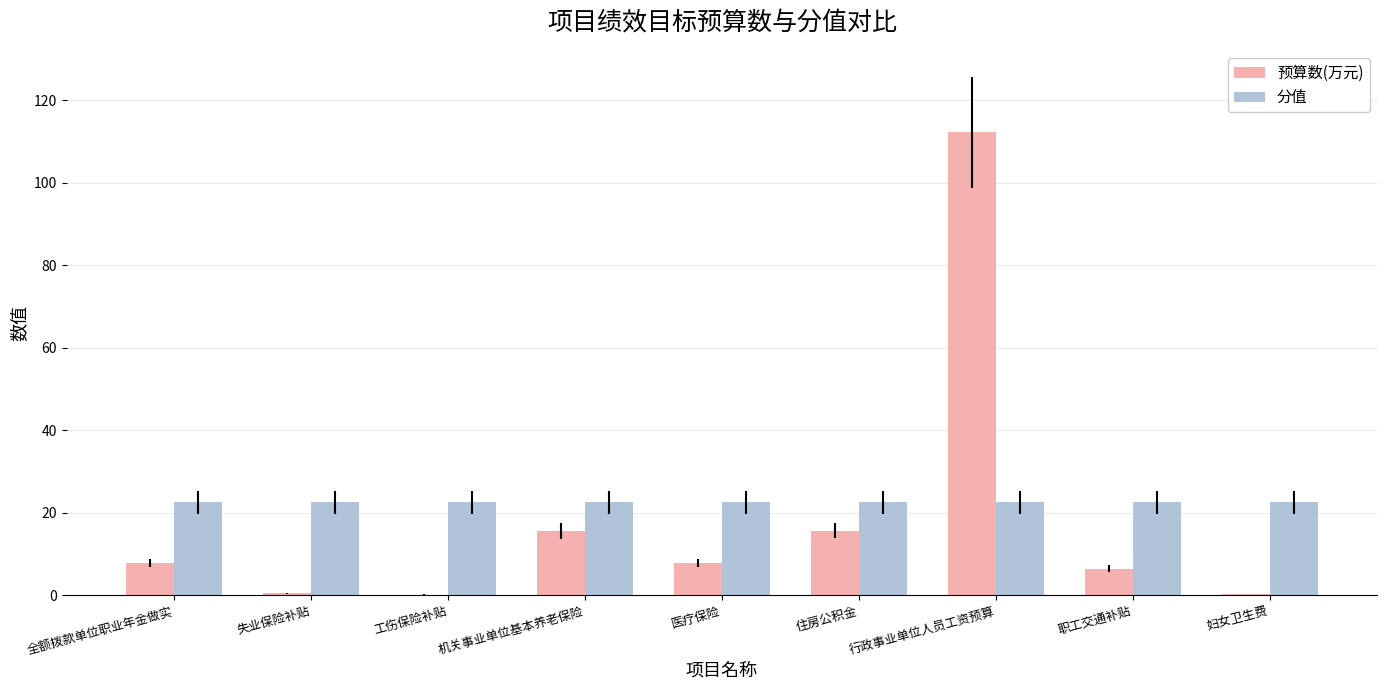

Is the value of 预算数(万元) at 机关事业单位基本养老保险 greater than the value of 分值 at 职工交通补贴?

No